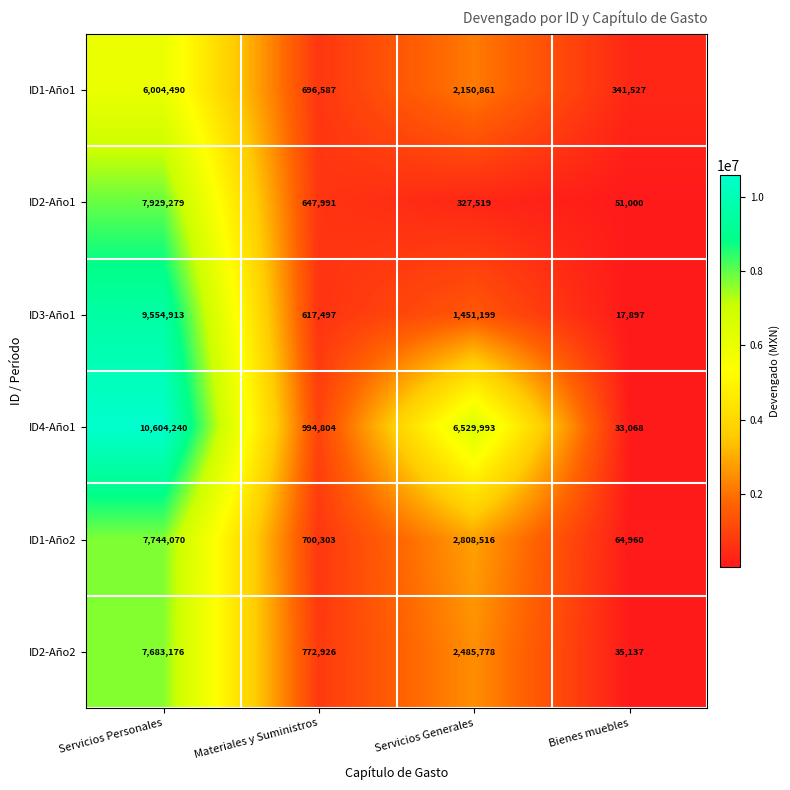

Rank the series at Materiales y Suministros from lowest to highest value.

ID3-Año1, ID2-Año1, ID1-Año1, ID1-Año2, ID2-Año2, ID4-Año1